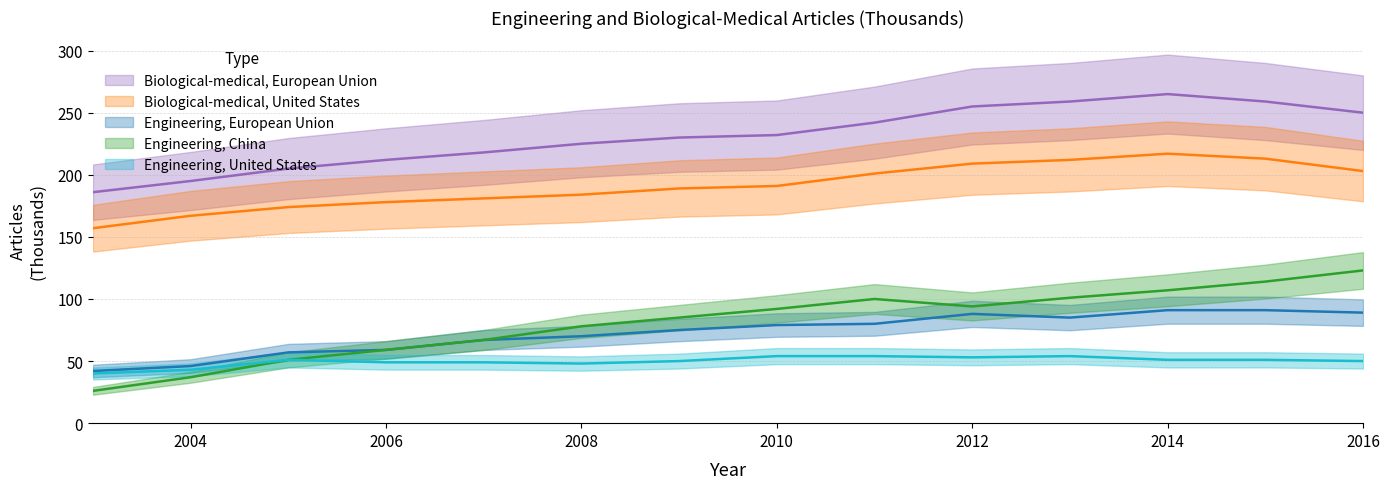

Between 2010 and 2003, which is larger?

2010